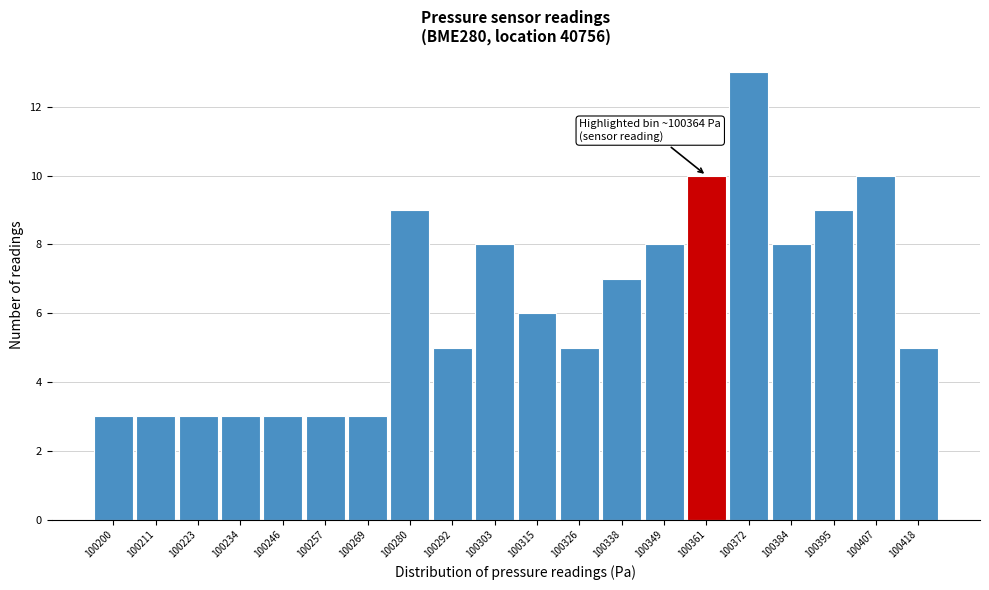

Reading right to left, what are all the values shown in this chart?

100418=5	100407=10	100395=9	100384=8	100372=13	100361=10	100349=8	100338=7	100326=5	100315=6	100303=8	100292=5	100280=9	100269=3	100257=3	100246=3	100234=3	100223=3	100211=3	100200=3